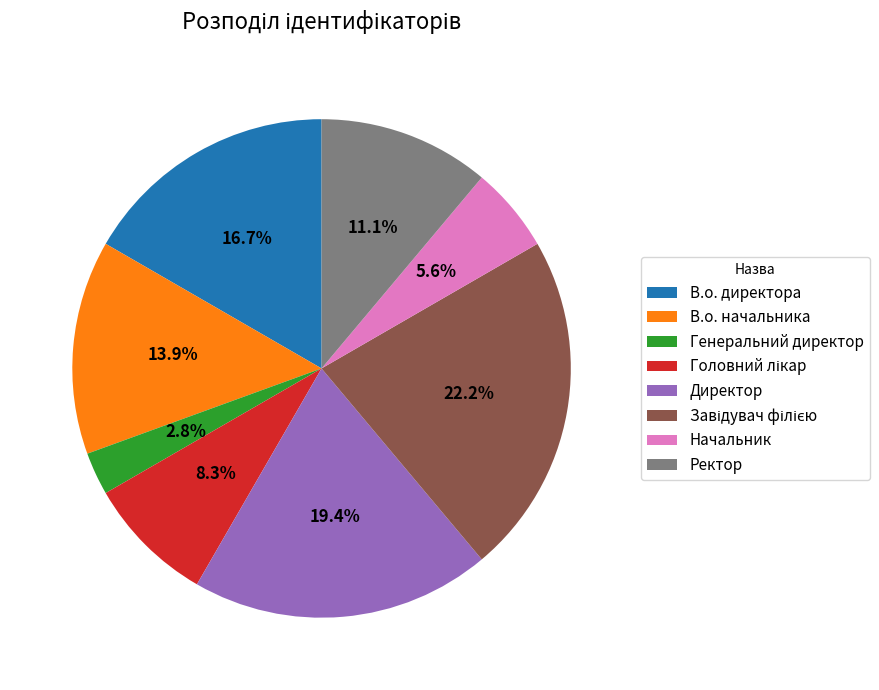

To the nearest percent, what is the difference between the largest and smallest slice percentages?

19%